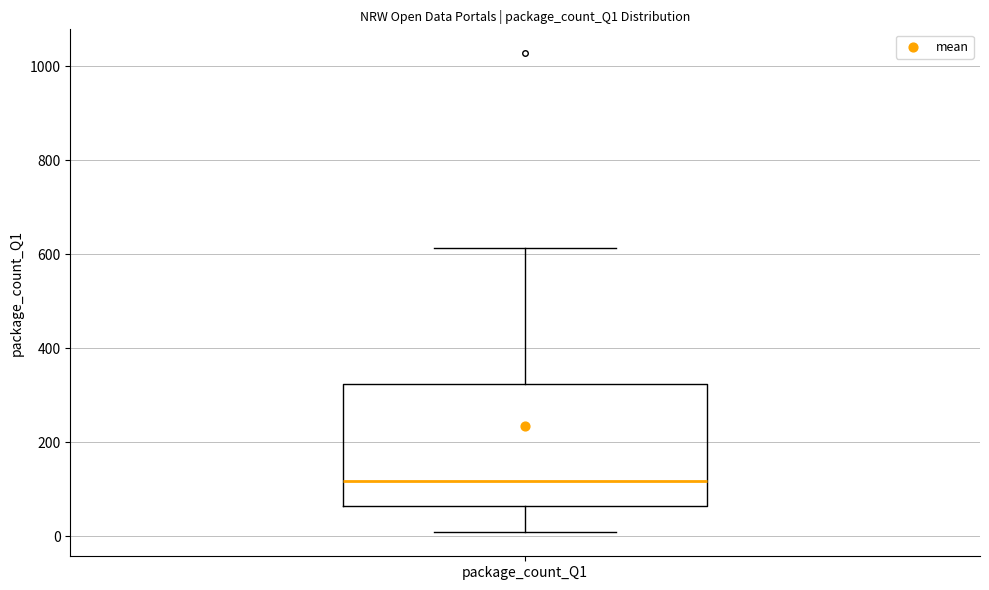

Transcribe this box plot: give where the median line is, the range the box spans, and where the two whiskers end, as read against the y-axis. The values are not printed on the chart, so give them approximately, as read against the axis.

median 120, box 60 to 320, whiskers 0 to 620